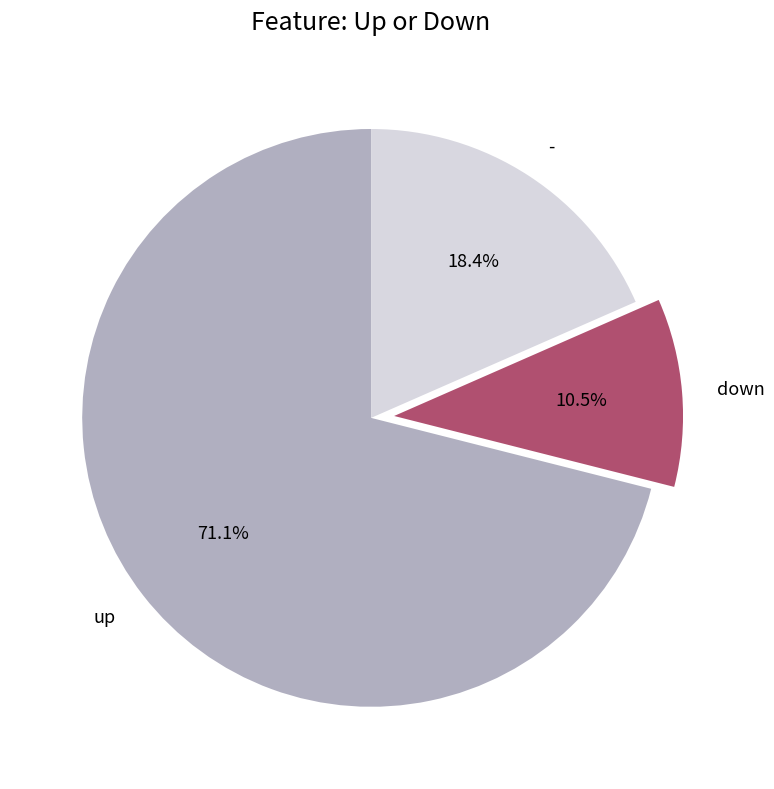

Rank the categories by value from highest to lowest.

up, -, down